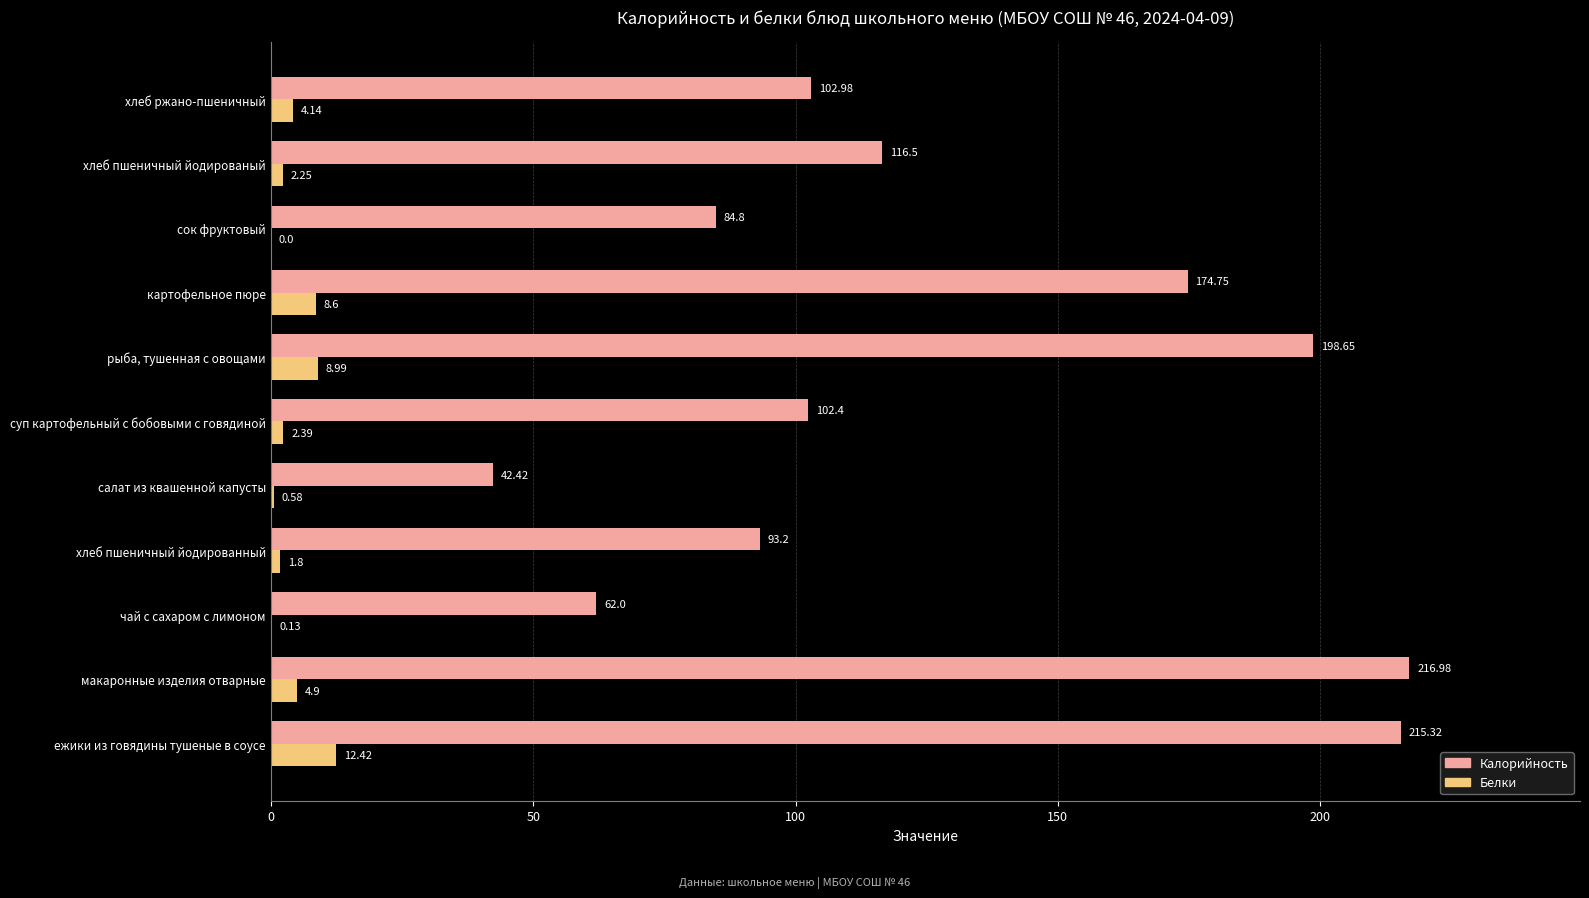

Is the value of Калорийность at салат из квашенной капусты greater than the value of Белки at чай с сахаром с лимоном?

Yes